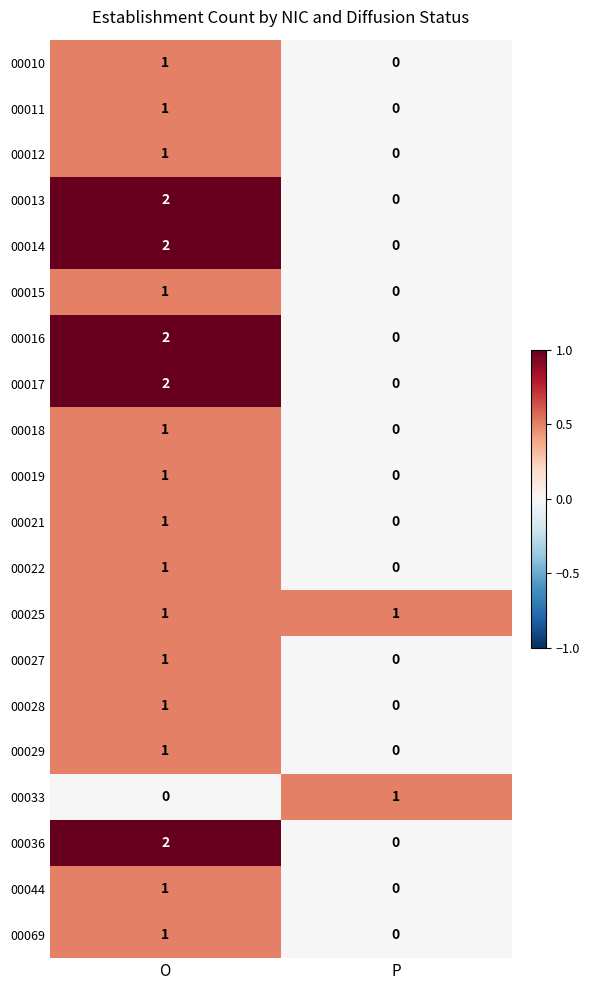

Is the value of 00028 at O greater than the value of 00033 at O?

Yes